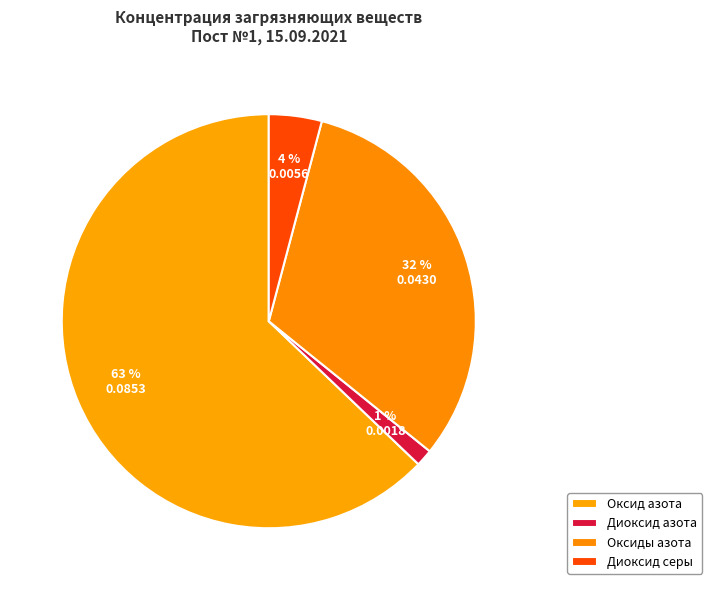

Which category has the smallest portion of the pie?

Диоксид азота